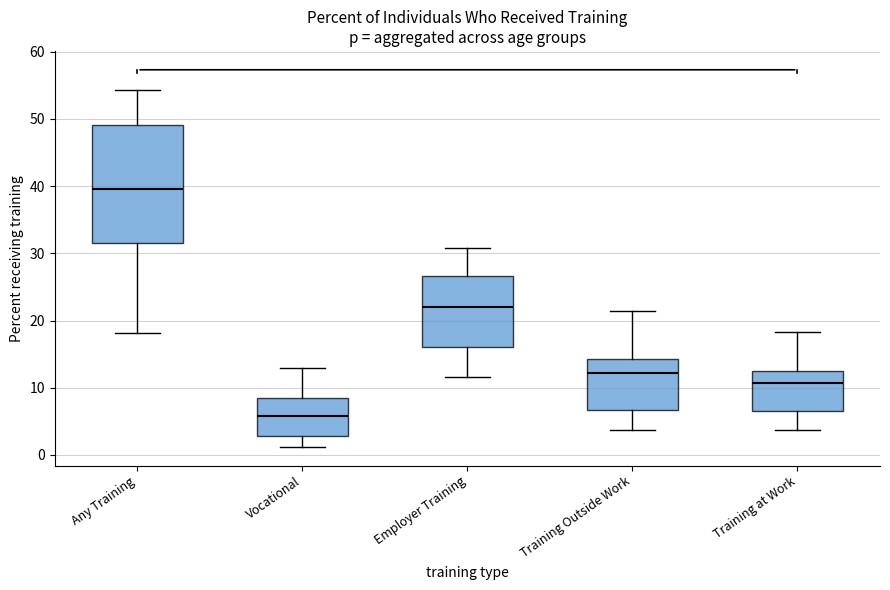

Reading left to right, transcribe this box plot: for each box, give where its median line is, the range the box spans, and where its two whiskers end, as read against the y-axis. The values are not printed on the chart, so give them approximately, as read against the axis.

Any Training: median 40, box 32 to 49, whiskers 18 to 54
Vocational: median 6, box 3 to 9, whiskers 1 to 13
Employer Training: median 22, box 16 to 27, whiskers 12 to 31
Training Outside Work: median 12, box 7 to 14, whiskers 4 to 21
Training at Work: median 11, box 7 to 12, whiskers 4 to 18